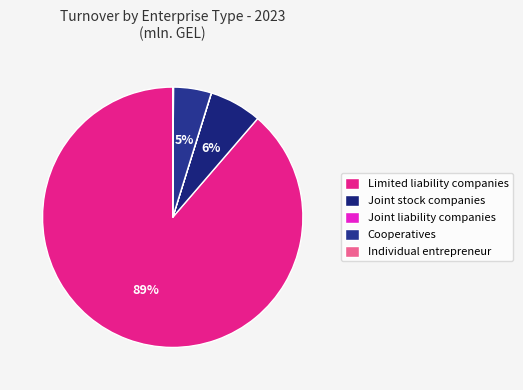

To the nearest percent, what percentage of the pie is Joint stock companies?

6%